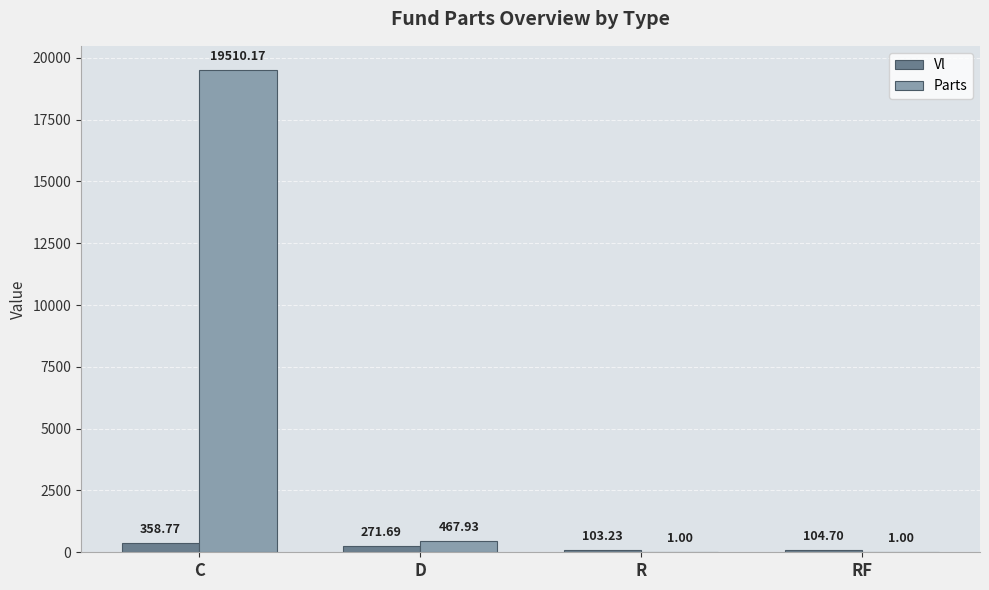

What are all the series names shown in the legend?

Vl, Parts